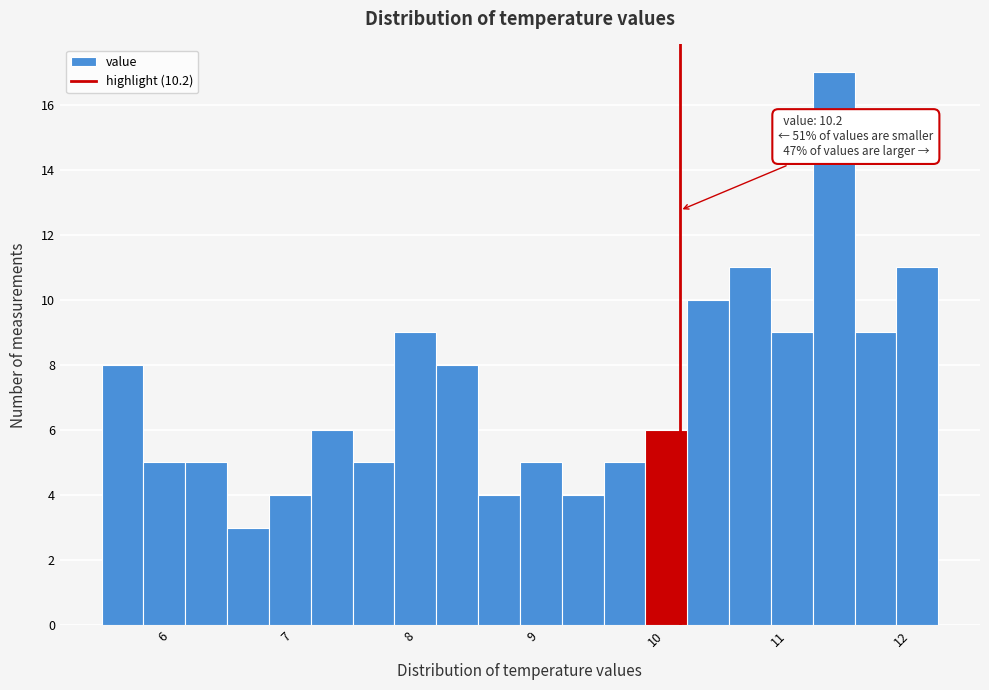

Around what value on the x-axis is the tallest bar? Give the approximate position of its centre, as read against the axis.

11.5